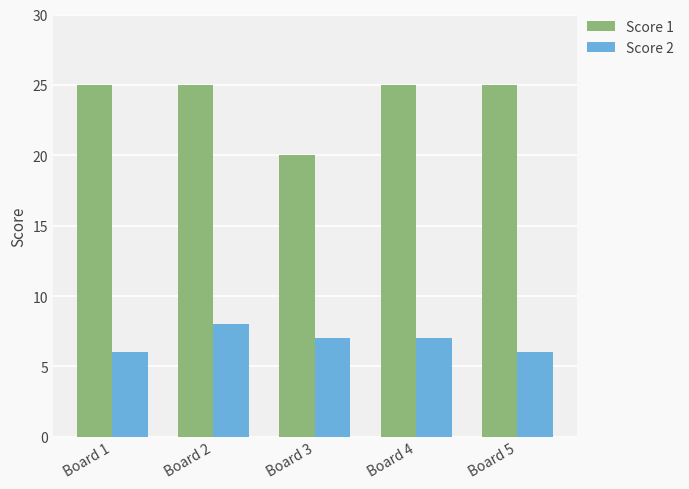

What are all the series names shown in the legend?

Score 1, Score 2